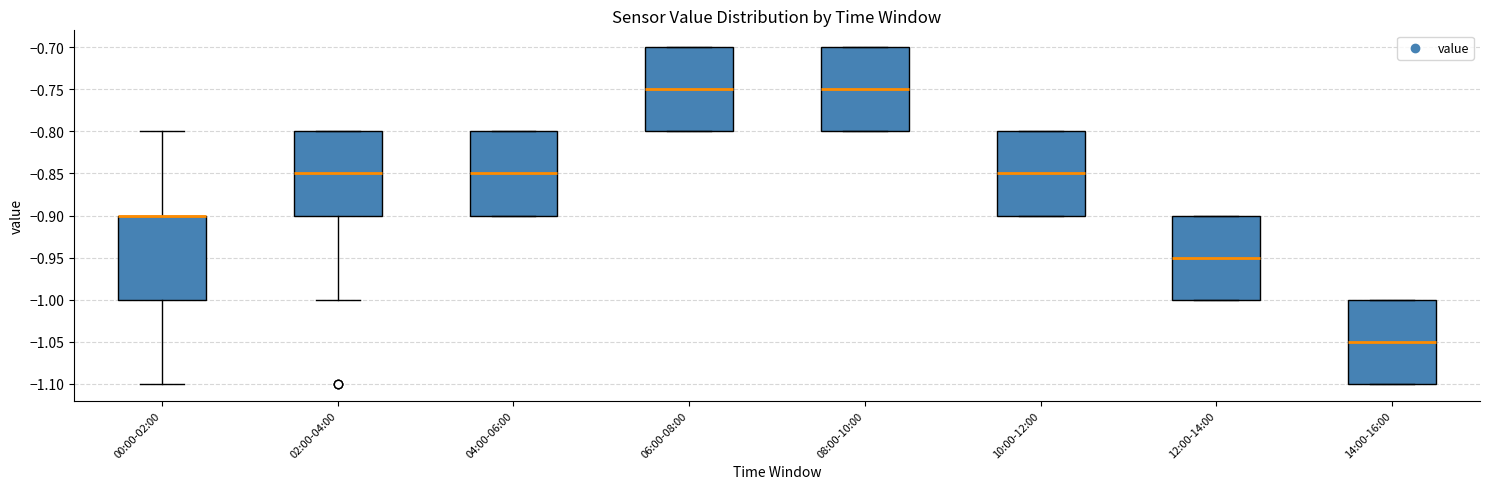

Reading left to right, read every box against the y-axis: the position of its median line, the range the box covers, and the ends of its whiskers. The values are not printed on the chart, so give them approximately, as read against the axis.

00:00-02:00: median -0.90 (drawn on the box's upper edge), box -1.00 to -0.90, whiskers -1.10 to -0.80
02:00-04:00: median -0.85, box -0.90 to -0.80, whiskers -1.00 to -0.80
04:00-06:00: median -0.85, box -0.90 to -0.80, whiskers -0.90 to -0.80
06:00-08:00: median -0.75, box -0.80 to -0.70, whiskers -0.80 to -0.70
08:00-10:00: median -0.75, box -0.80 to -0.70, whiskers -0.80 to -0.70
10:00-12:00: median -0.85, box -0.90 to -0.80, whiskers -0.90 to -0.80
12:00-14:00: median -0.95, box -1.00 to -0.90, whiskers -1.00 to -0.90
14:00-16:00: median -1.05, box -1.10 to -1.00, whiskers -1.10 to -1.00